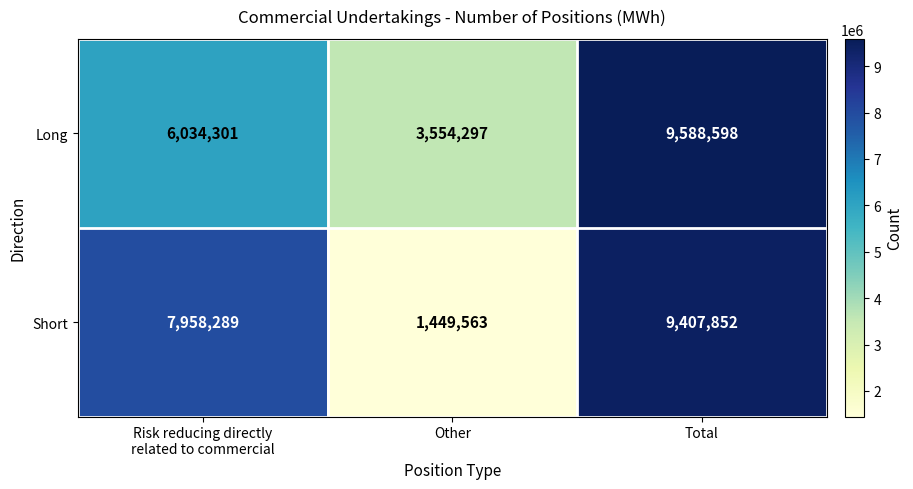

Which category has the lowest value in the Short series?

Other